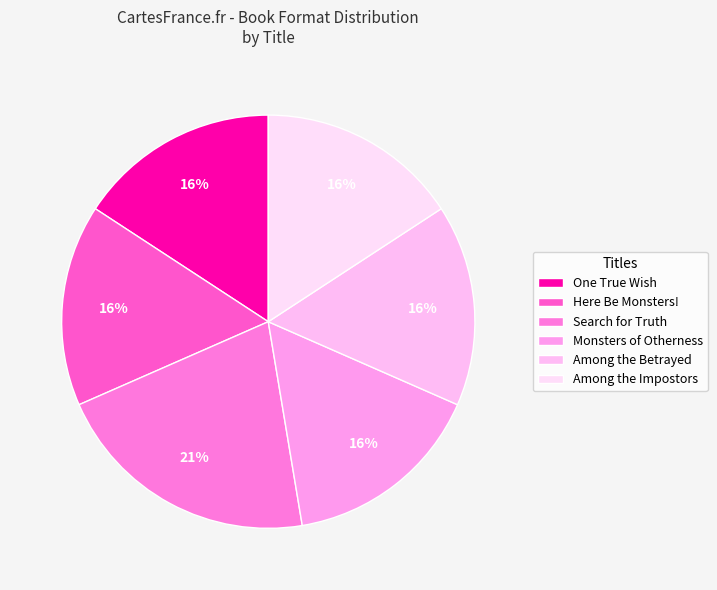

To the nearest percent, what is the combined percentage of Here Be Monsters! and Monsters of Otherness?

32%